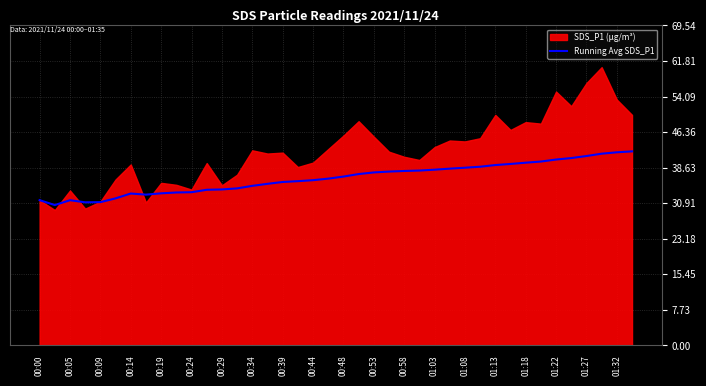

What is the maximum value for Running Avg SDS_P1?

42.2